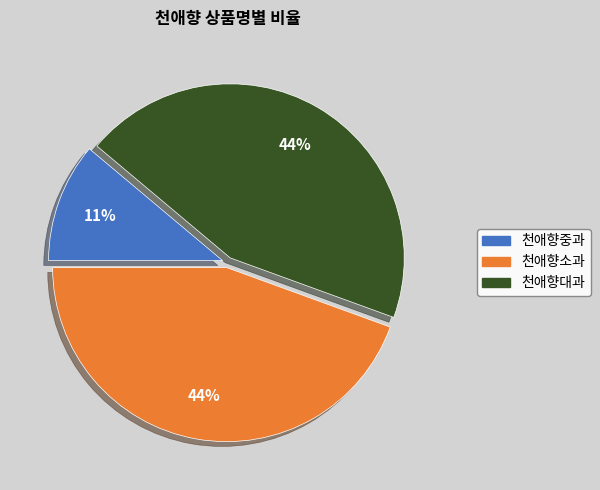

To the nearest percent, what is the difference between the largest and smallest slice percentages?

33%